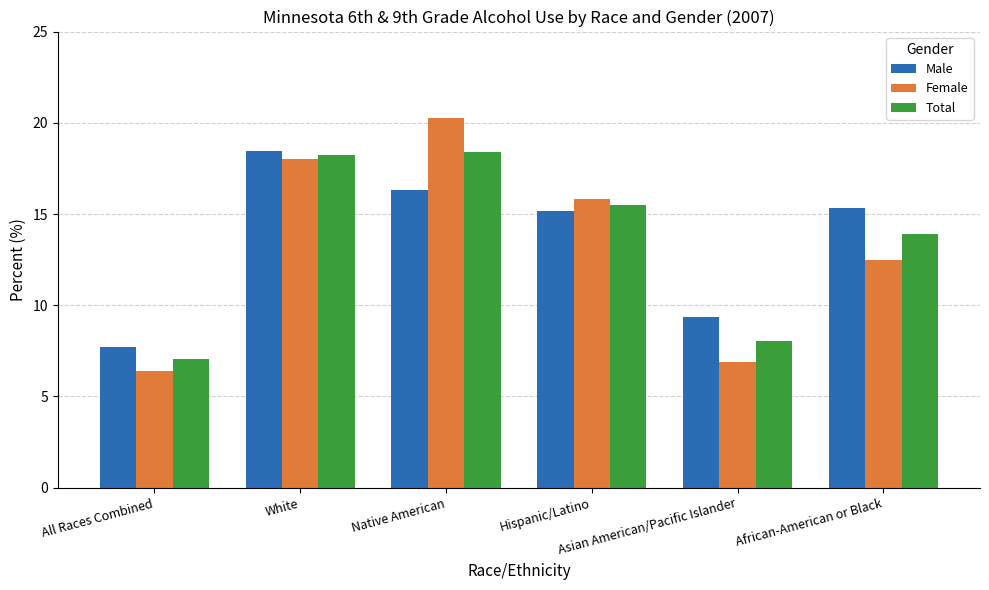

What is the difference between the second highest and second lowest values in the Male series?

6.9